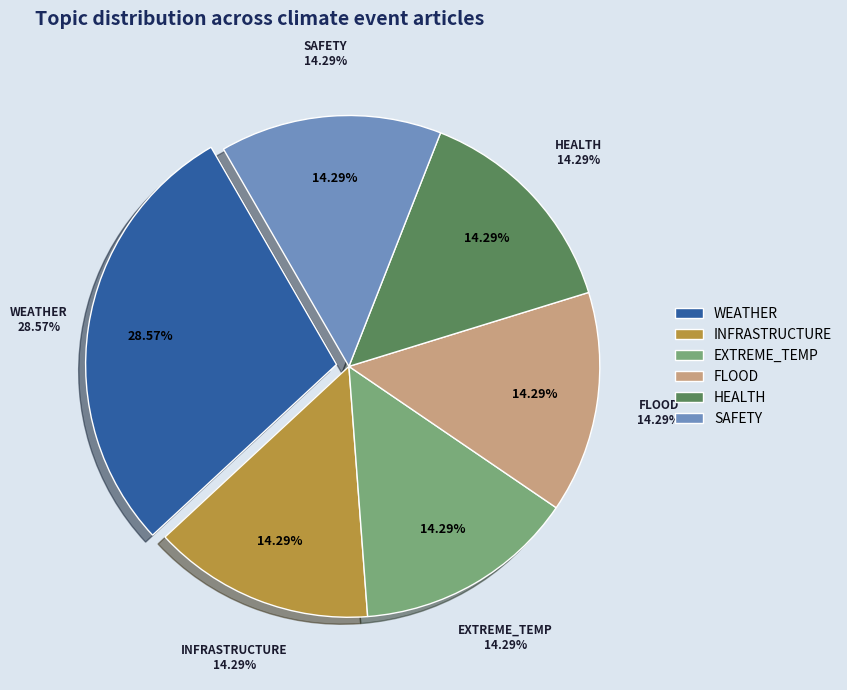

Is there any slice that represents more than half of the pie?

No